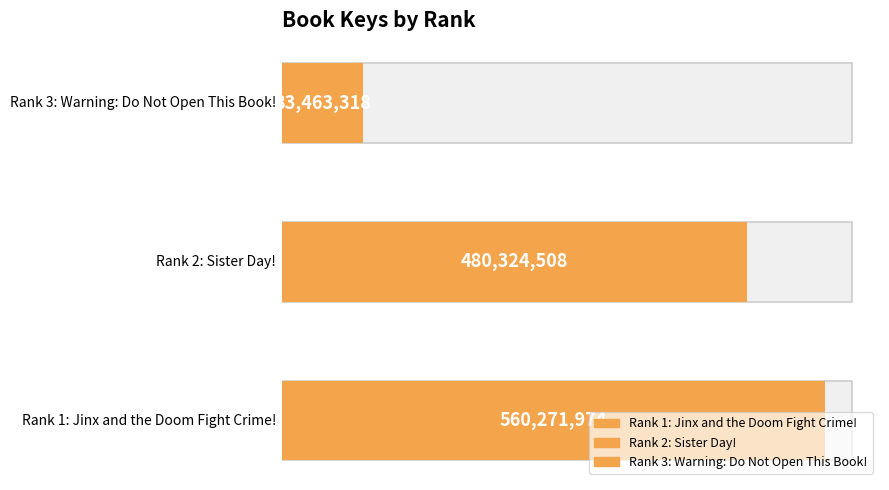

What is the maximum value shown in the chart?

560271974